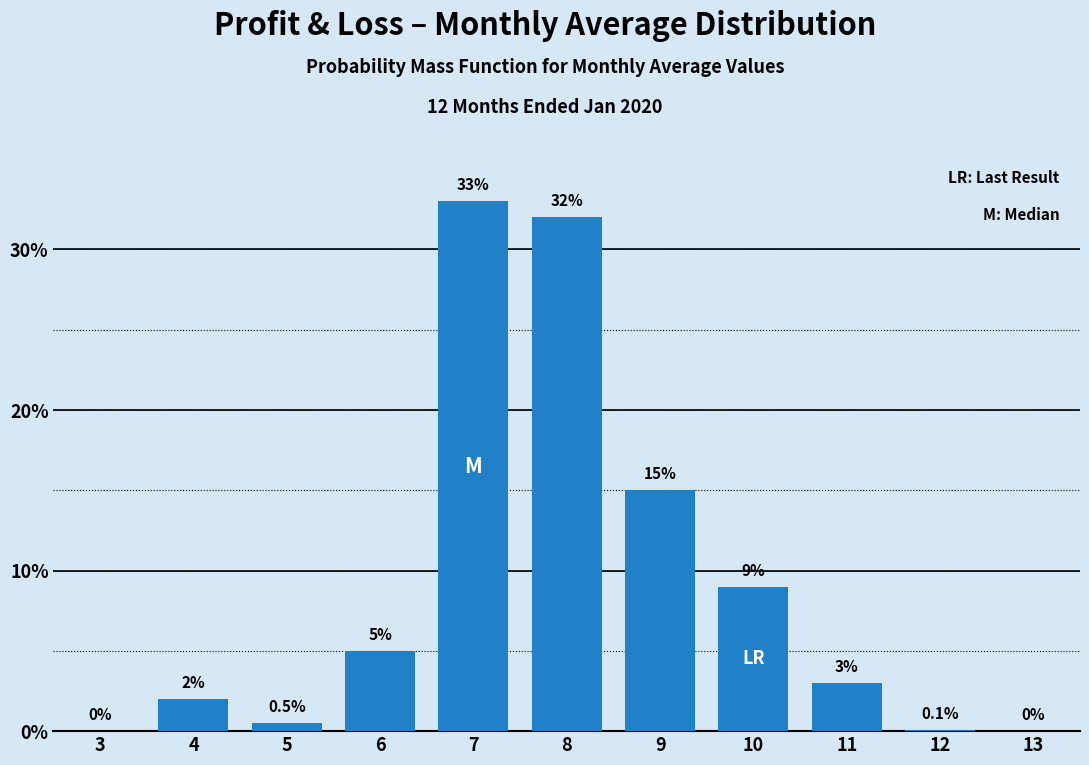

Reading right to left, transcribe all the data shown in this chart.

13=0.0	12=0.1	11=3.0	10=9.0	9=15.0	8=32.0	7=33.0	6=5.0	5=0.5	4=2.0	3=0.0